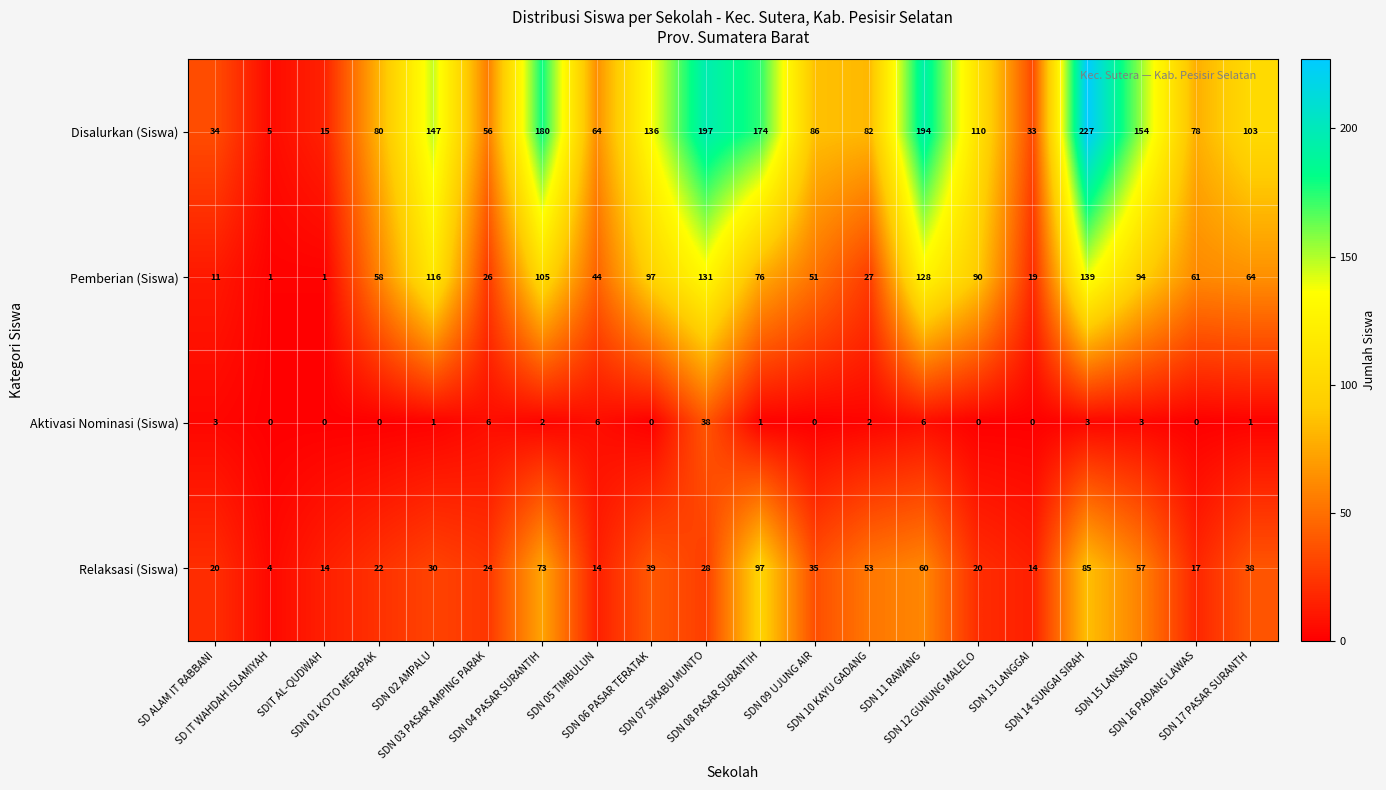

What is the maximum value for Disalurkan (Siswa)?

227